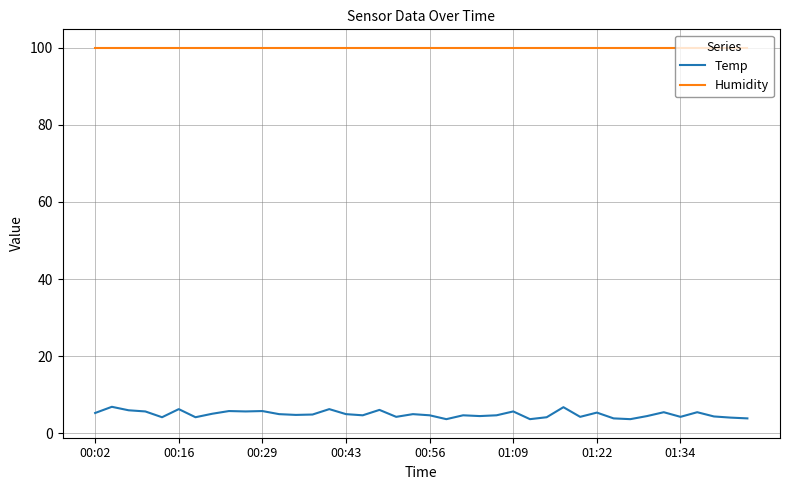

True or false: Temp and Humidity cross at least once.

False